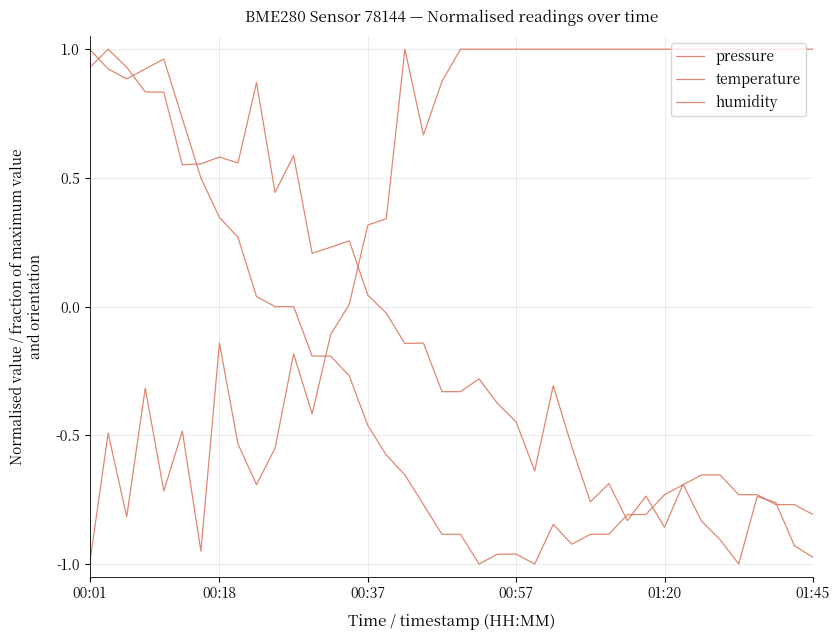

How many interior local peaks does the pressure series have?

12